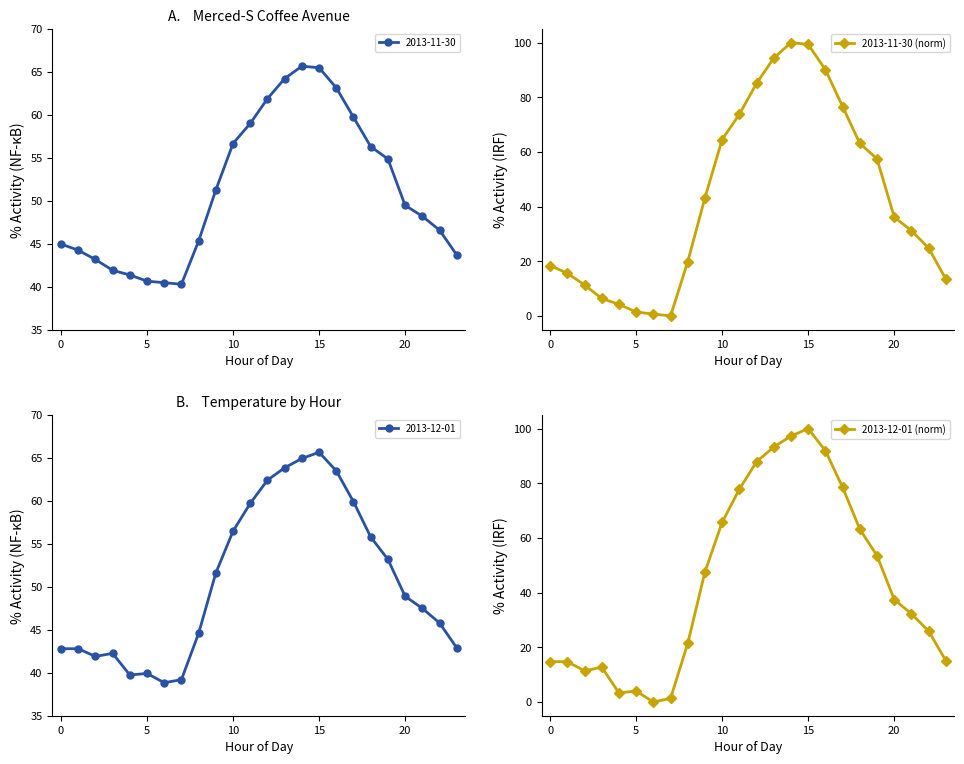

What is the value of the 2013-12-01 (norm) point at the 20th from the left?

53.5